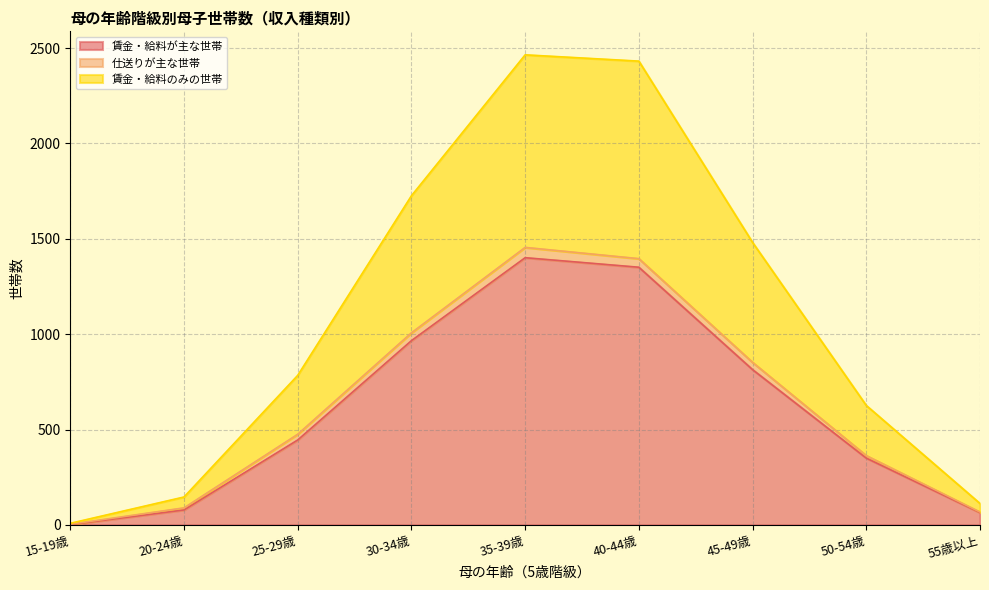

The 賃金・給料が主な世帯 series shows 28 at 55歳以上. True or false?

False